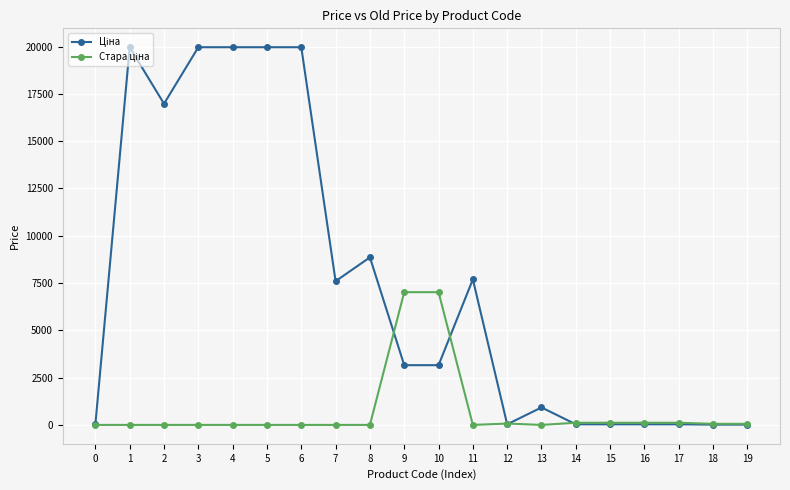

What is the spread (max minus min) of values at 13?

923.4